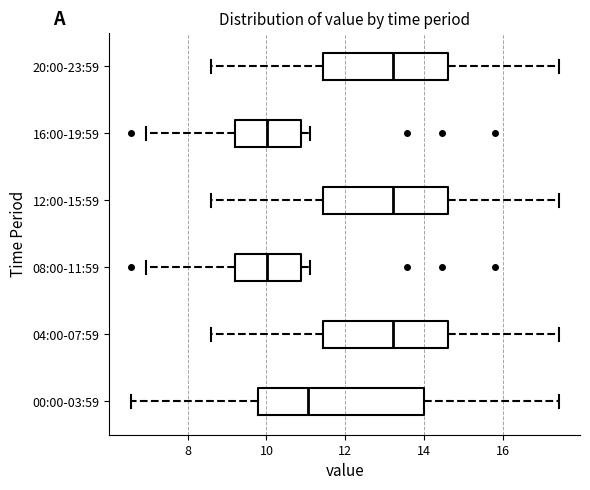

Reading bottom to top, transcribe this box plot: for each box, give where its median line is, the range the box spans, and where its two whiskers end, as read against the x-axis. The values are not printed on the chart, so give them approximately, as read against the axis.

00:00-03:59: median 11.0, box 9.8 to 14.0, whiskers 6.6 to 17.4
04:00-07:59: median 13.2, box 11.4 to 14.6, whiskers 8.6 to 17.4
08:00-11:59: median 10.0, box 9.2 to 10.8, whiskers 7.0 to 11.2
12:00-15:59: median 13.2, box 11.4 to 14.6, whiskers 8.6 to 17.4
16:00-19:59: median 10.0, box 9.2 to 10.8, whiskers 7.0 to 11.2
20:00-23:59: median 13.2, box 11.4 to 14.6, whiskers 8.6 to 17.4